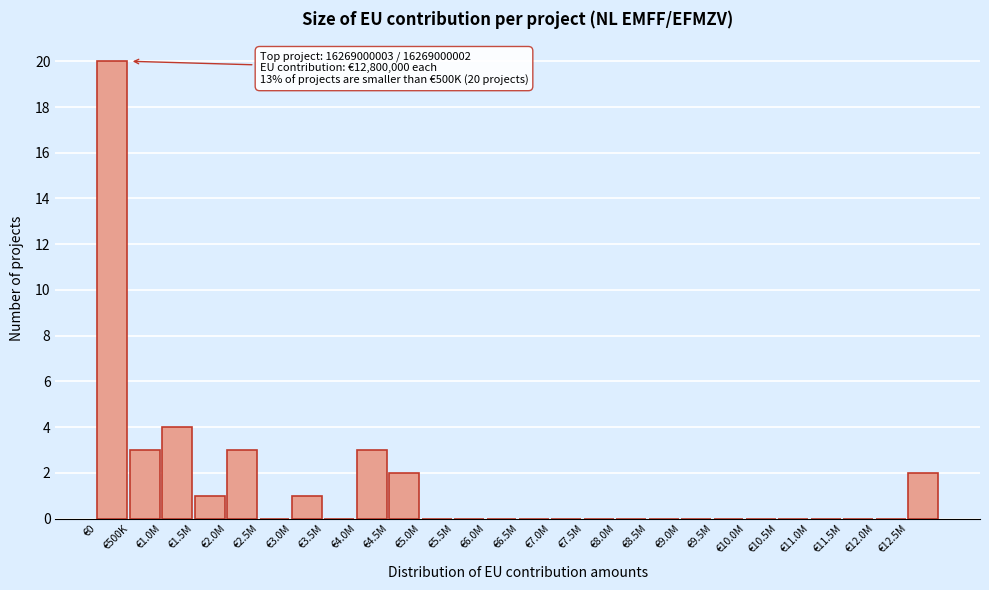

Reading left to right, transcribe all the data shown in this chart.

€0=20	€500K=3	€1.0M=4	€1.5M=1	€2.0M=3	€2.5M=0	€3.0M=1	€3.5M=0	€4.0M=3	€4.5M=2	€5.0M=0	€5.5M=0	€6.0M=0	€6.5M=0	€7.0M=0	€7.5M=0	€8.0M=0	€8.5M=0	€9.0M=0	€9.5M=0	€10.0M=0	€10.5M=0	€11.0M=0	€11.5M=0	€12.0M=0	€12.5M=2